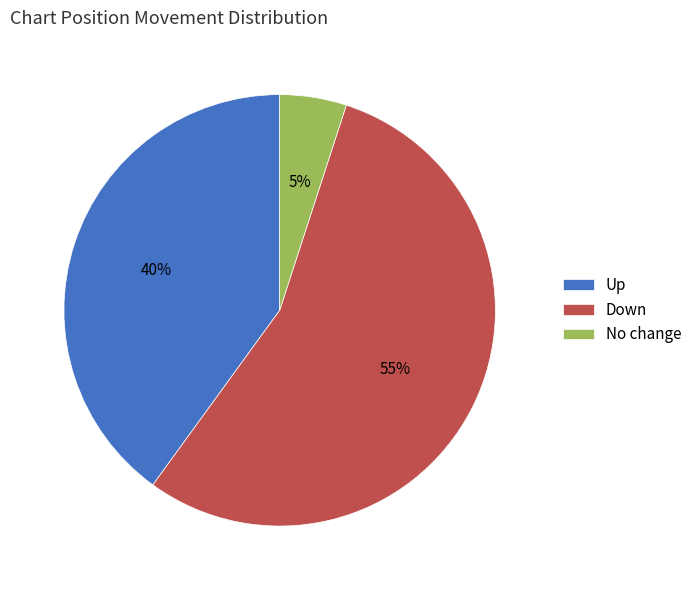

To the nearest percent, what is the average slice percentage?

33%